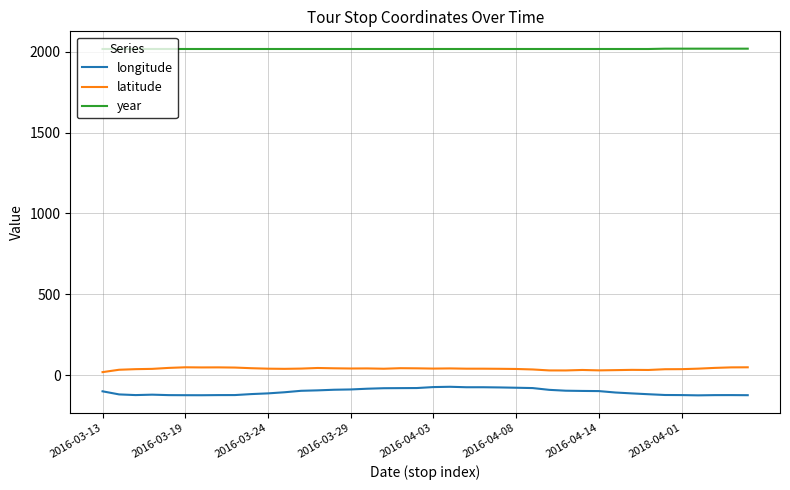

What is the greatest value displayed?

2018.0